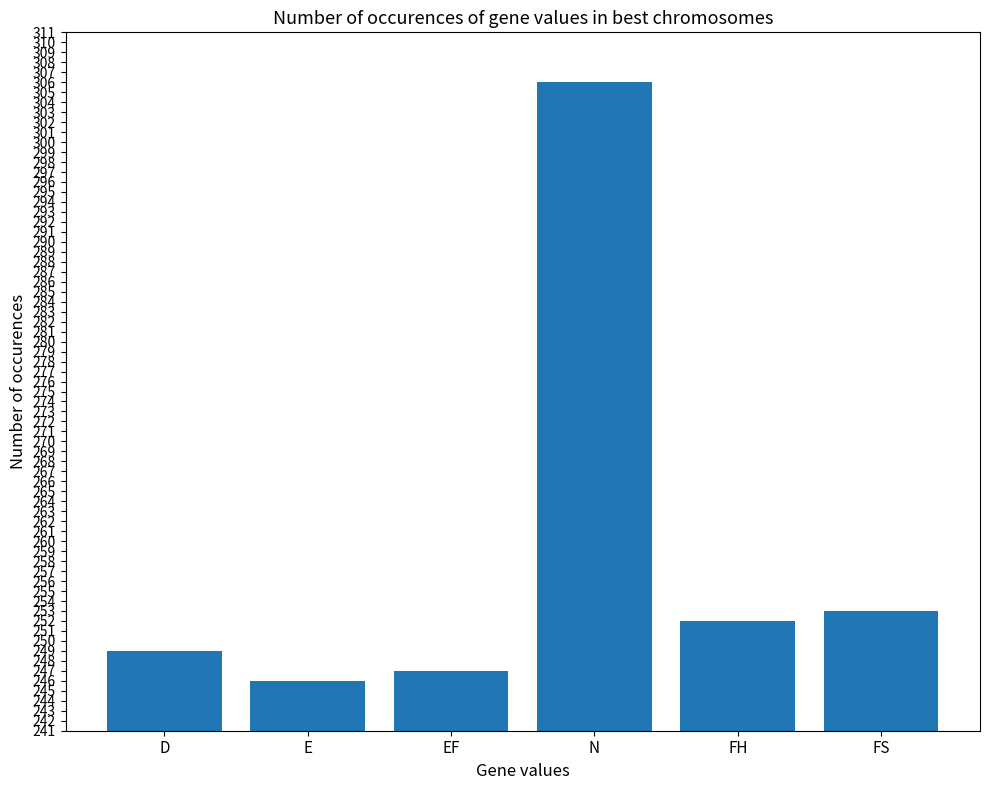

What position from the right is FS?

1